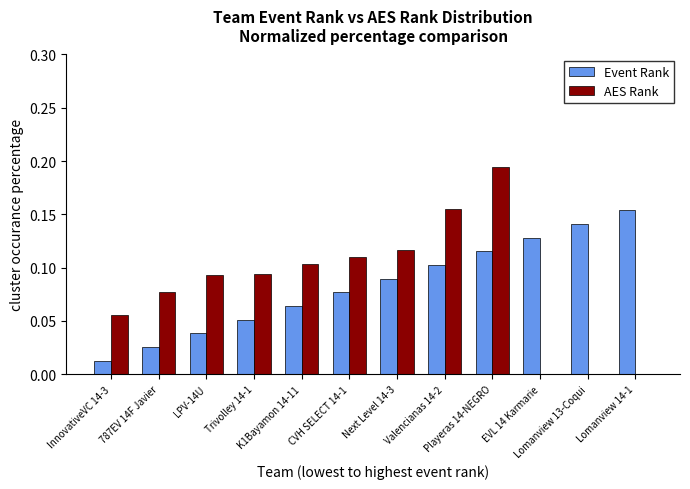

Reading right to left, extract all data points from this chart.

Event Rank: Lomanview 14-1=0.2	Lomanview 13-Coqui=0.1	EVL 14 Karmarie=0.1	Playeras 14-NEGRO=0.1	Valencianas 14-2=0.1	Next Level 14-3=0.1	CVH SELECT 14-1=0.1	K1Bayamon 14-11=0.1	Trivolley 14-1=0.1	LPV-14U=0.0	787EV 14F Javier=0.0	InnovativeVC 14-3=0.0
AES Rank: Lomanview 14-1=0.0	Lomanview 13-Coqui=0.0	EVL 14 Karmarie=0.0	Playeras 14-NEGRO=0.2	Valencianas 14-2=0.2	Next Level 14-3=0.1	CVH SELECT 14-1=0.1	K1Bayamon 14-11=0.1	Trivolley 14-1=0.1	LPV-14U=0.1	787EV 14F Javier=0.1	InnovativeVC 14-3=0.1